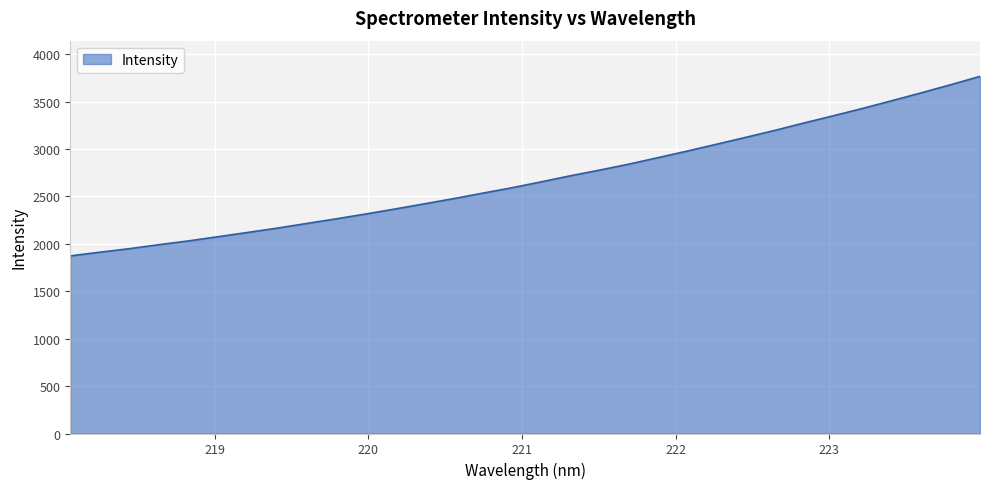

What is the difference between the maximum and minimum values?

1892.8